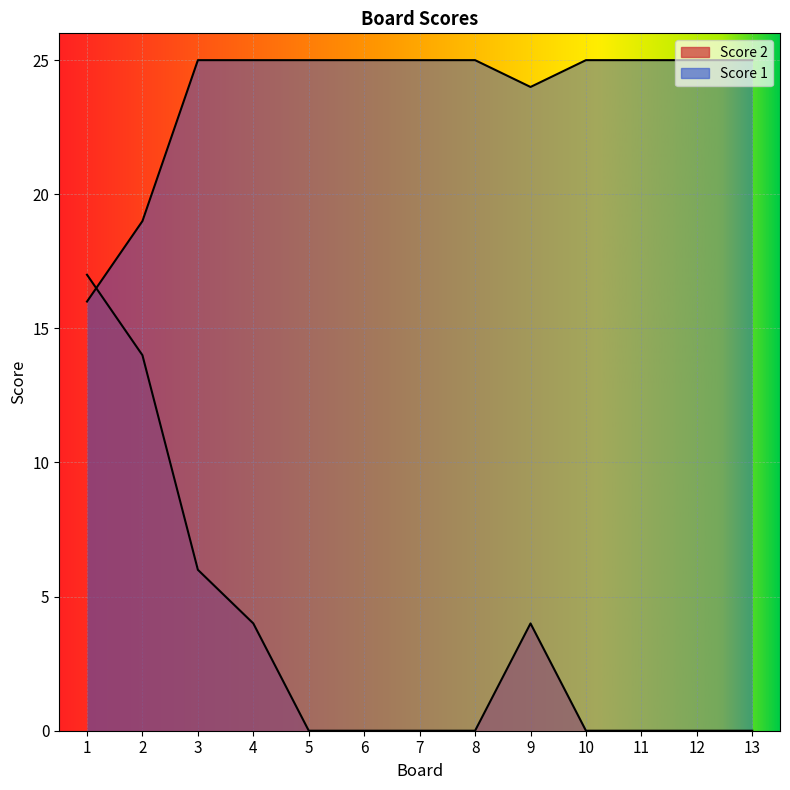

List the labels in order of Score 2 value, largest first.

1, 2, 3, 4, 9, 5, 6, 7, 8, 10, 11, 12, 13